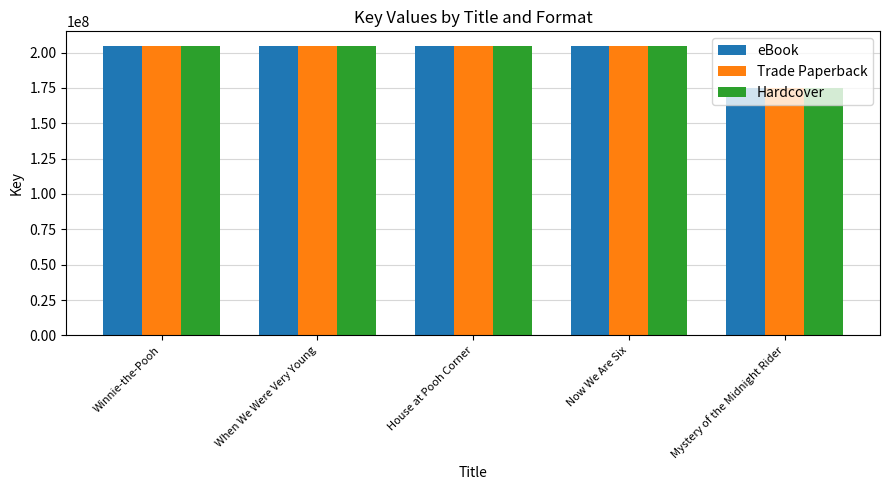

Where does the eBook series first go above 204727061?

When We Were Very Young